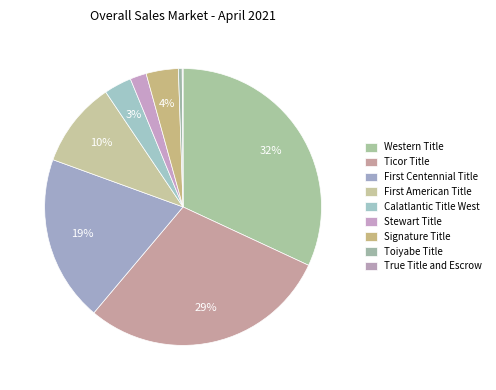

To the nearest percent, what percentage of the pie is Signature Title?

4%